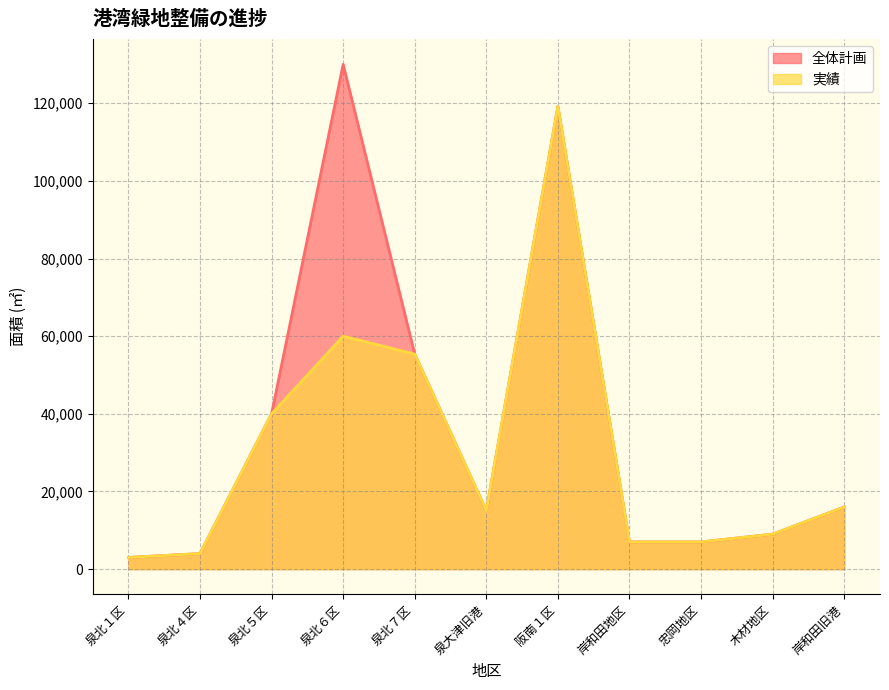

At which category does 実績 reach its first local valley?

泉大津旧港